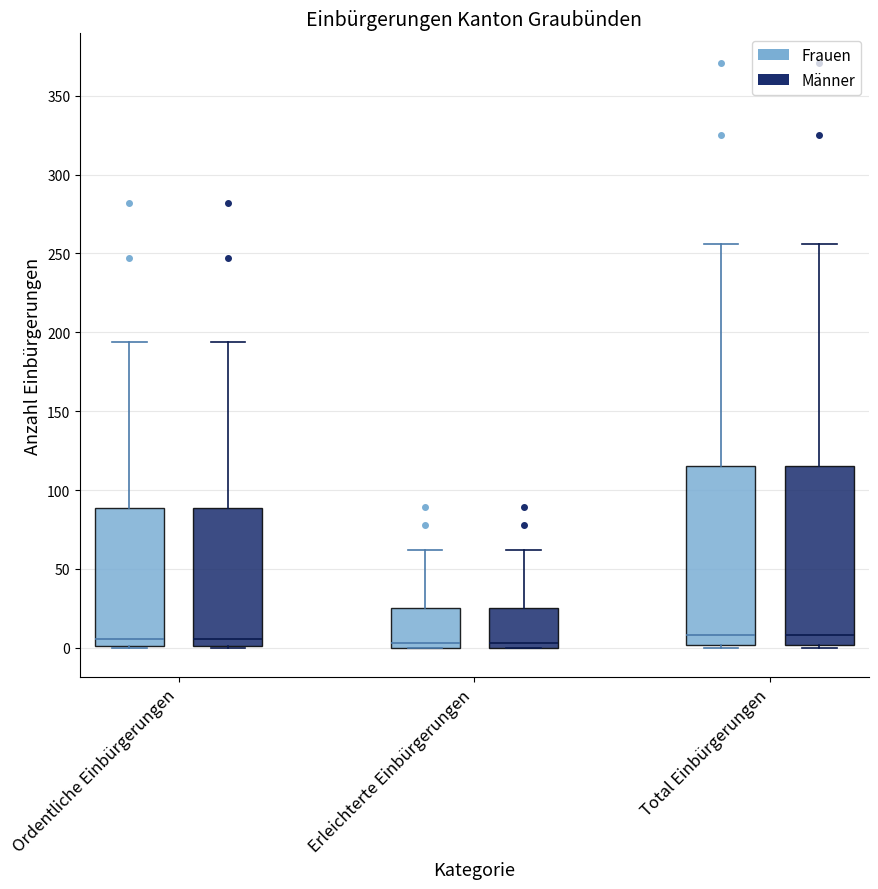

Reading left to right, transcribe this box plot: for each box, give where its median line is, the range the box spans, and where its two whiskers end, as read against the y-axis. The values are not printed on the chart, so give them approximately, as read against the axis.

Ordentliche Einbürgerungen (Frauen): median 5, box 0 to 90, whiskers 0 to 195
Ordentliche Einbürgerungen (Männer): median 5, box 0 to 90, whiskers 0 to 195
Erleichterte Einbürgerungen (Frauen): median 5, box 0 to 25, whiskers 0 to 60
Erleichterte Einbürgerungen (Männer): median 5, box 0 to 25, whiskers 0 to 60
Total Einbürgerungen (Frauen): median 10, box 0 to 115, whiskers 0 (just below the box's lower edge) to 255
Total Einbürgerungen (Männer): median 10, box 0 to 115, whiskers 0 (just below the box's lower edge) to 255